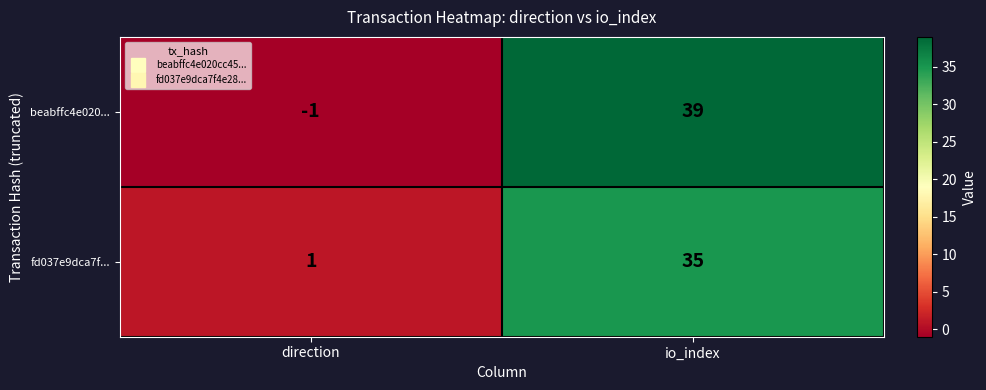

Count the number of data series in this chart.

2